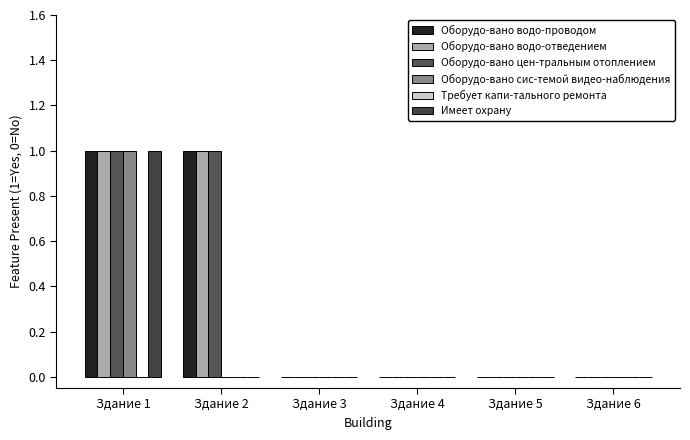

Which series has the largest total across all categories?

Оборудо-вано водо-проводом